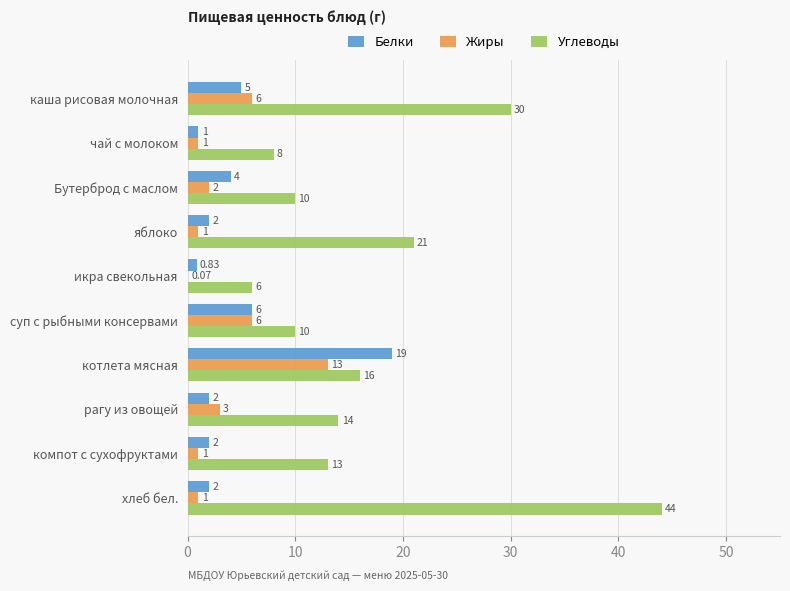

Which series has the largest total across all categories?

Углеводы